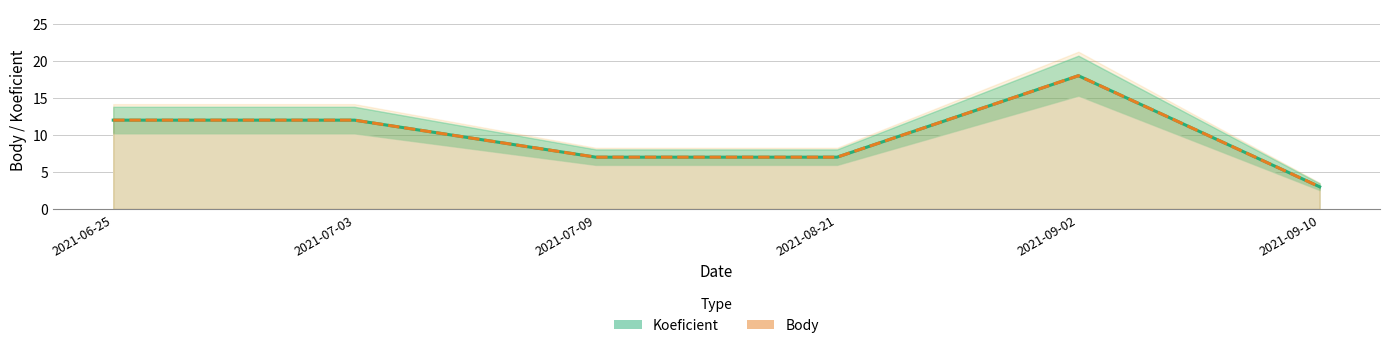

What is the greatest value displayed?

18